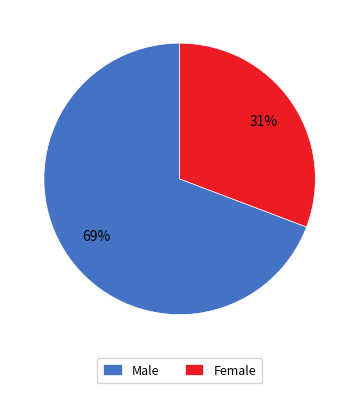

How many slices are in this pie chart?

2